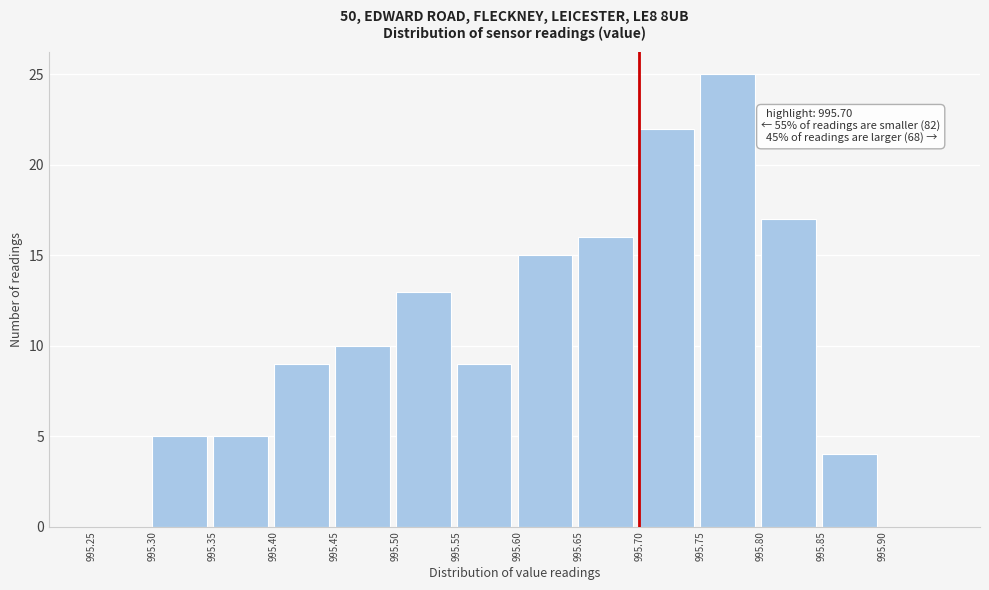

Which range on the x-axis has the tallest bar?

995.75 to 995.80